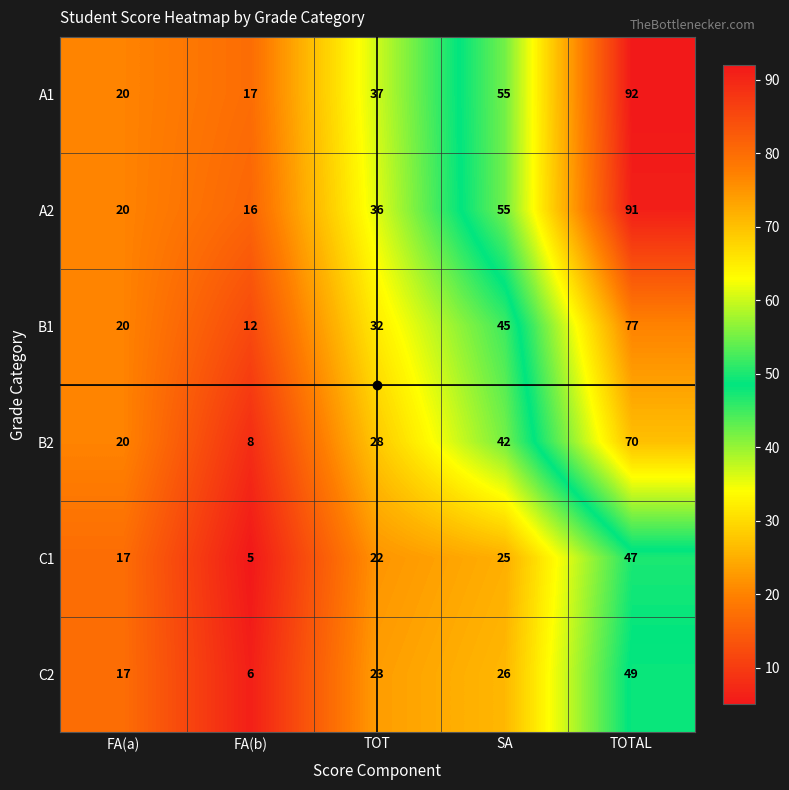

The value of B2 at TOT is 16. True or false?

False